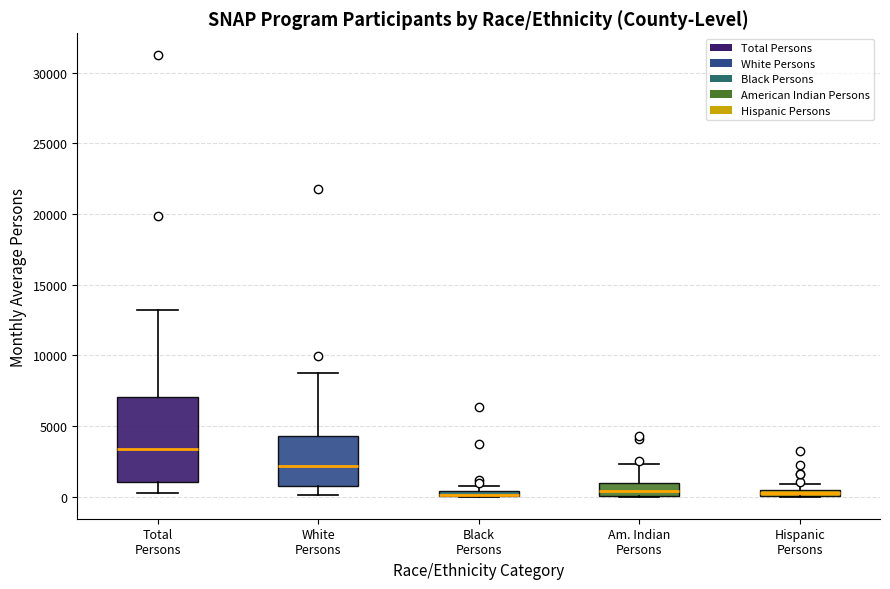

Which box is the tallest, from its lower edge to its upper edge?

Total Persons